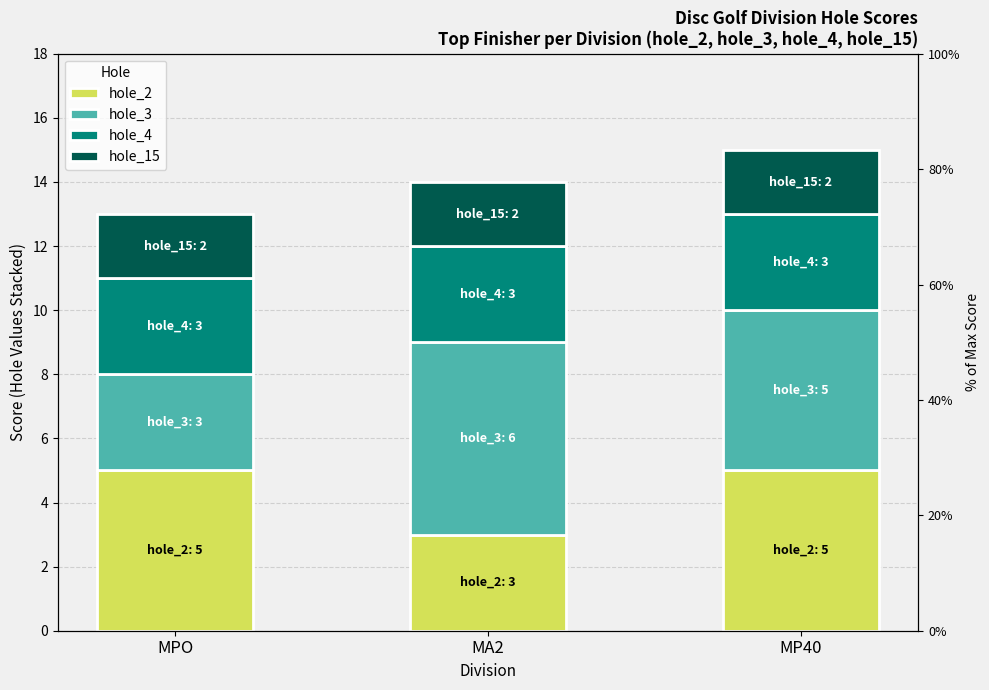

At which category is the sum across all series the highest?

MP40